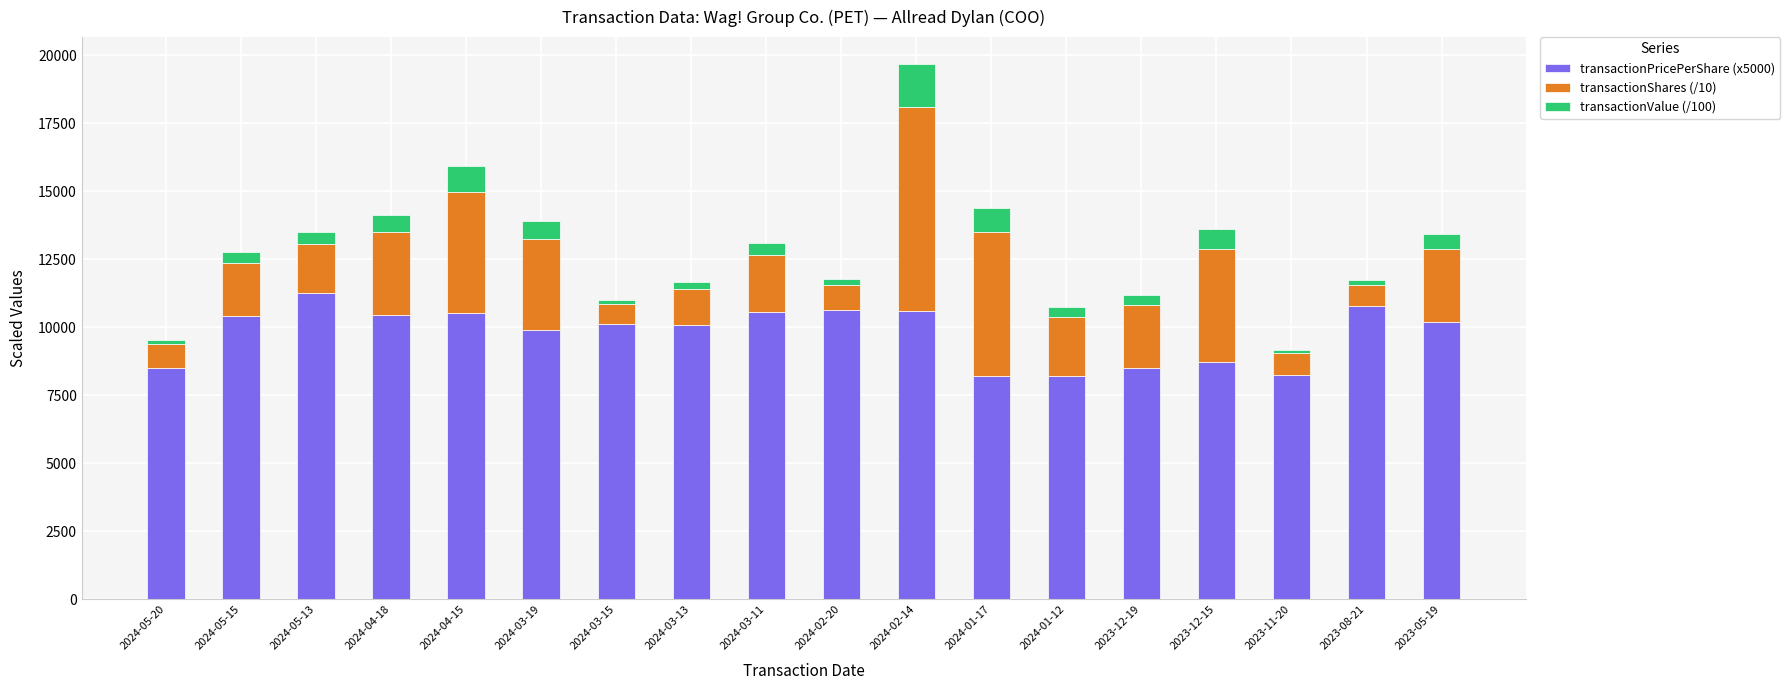

At which label is transactionPricePerShare (x5000) closest to 9735?

2024-03-19